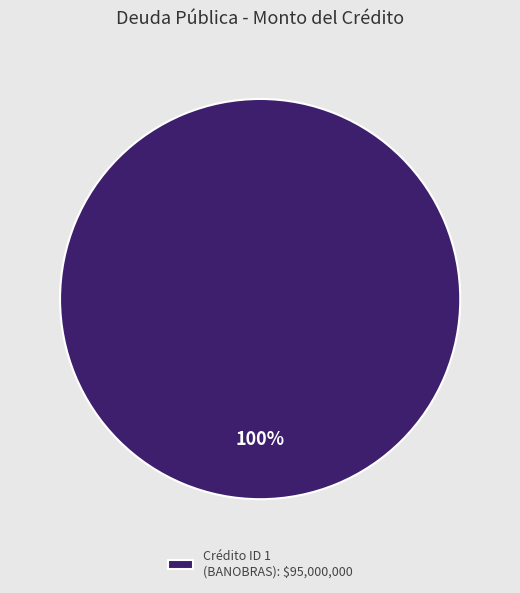

To the nearest percent, what percentage of the pie is Crédito ID 1 (BANOBRAS): $95,000,000?

100%